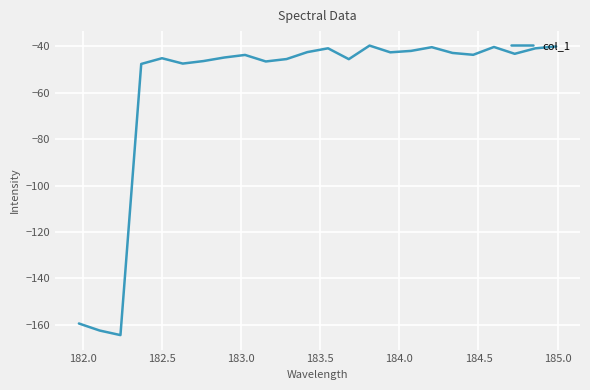

How many categories are shown in the chart?

24